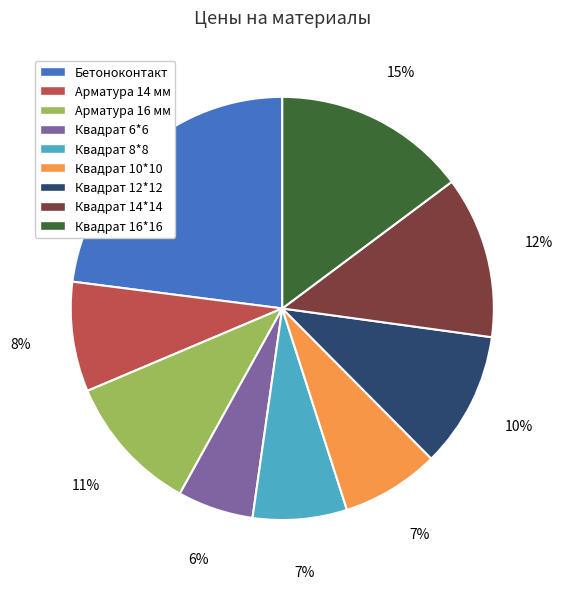

Which has a higher value, Бетоноконтакт or Квадрат 10*10?

Бетоноконтакт